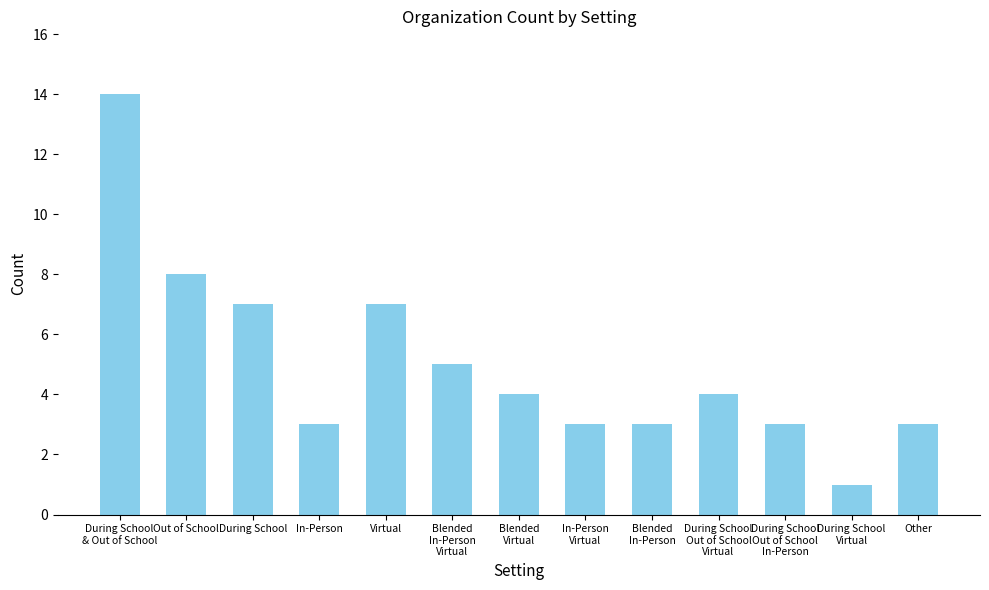

What is the label of the 11th bar from the left?

During School
Out of School
In-Person